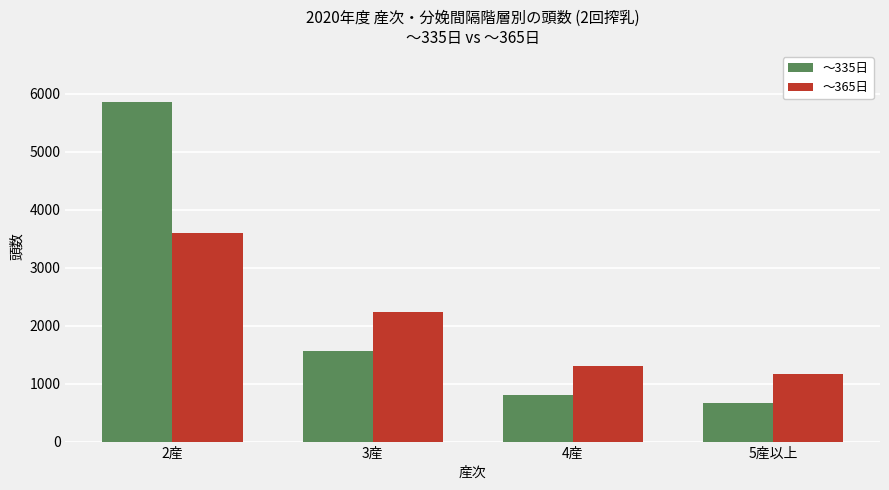

What is the approximate value of ～335日 at 3産?

1568